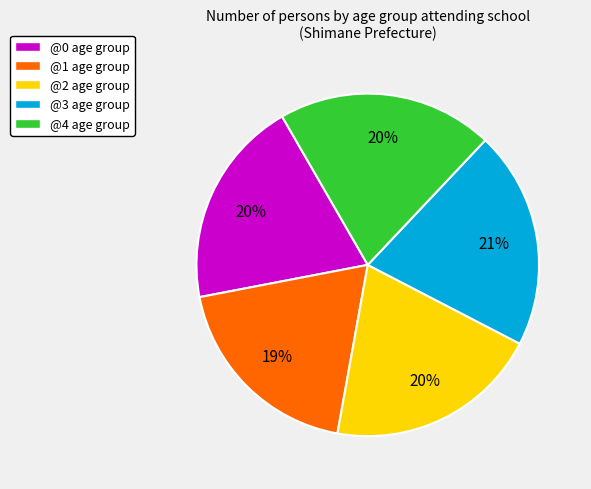

Is there a majority slice in this chart?

No